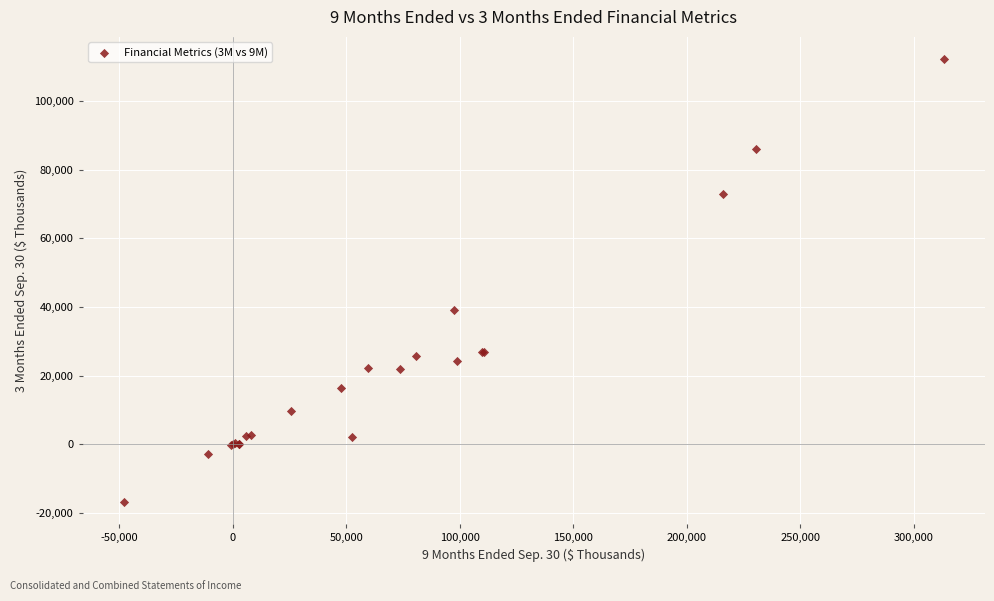

What Y value in the scatter plot is closest to 47729?

39197